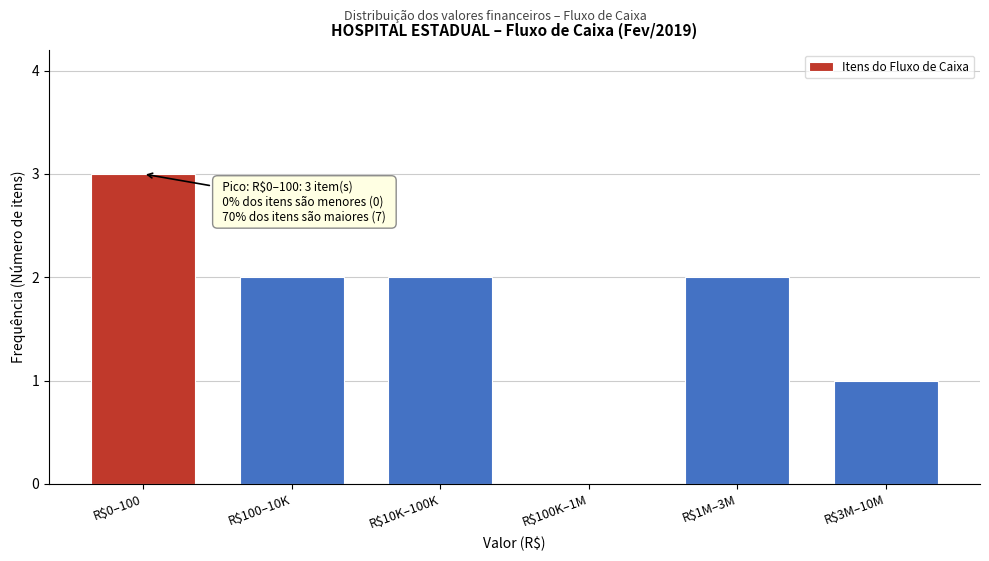

Is it true that the value at R$3M–10M is 1?

True